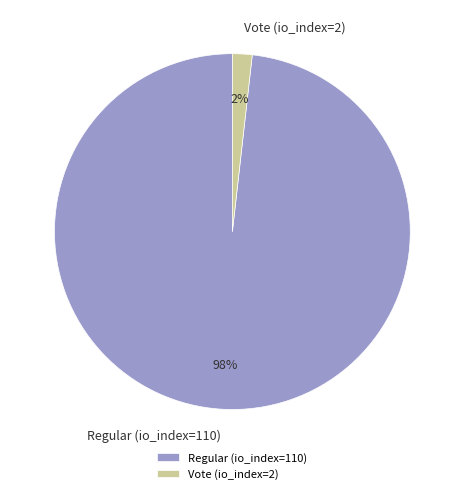

Does Regular (io_index=110) account for over 50% of the chart?

Yes